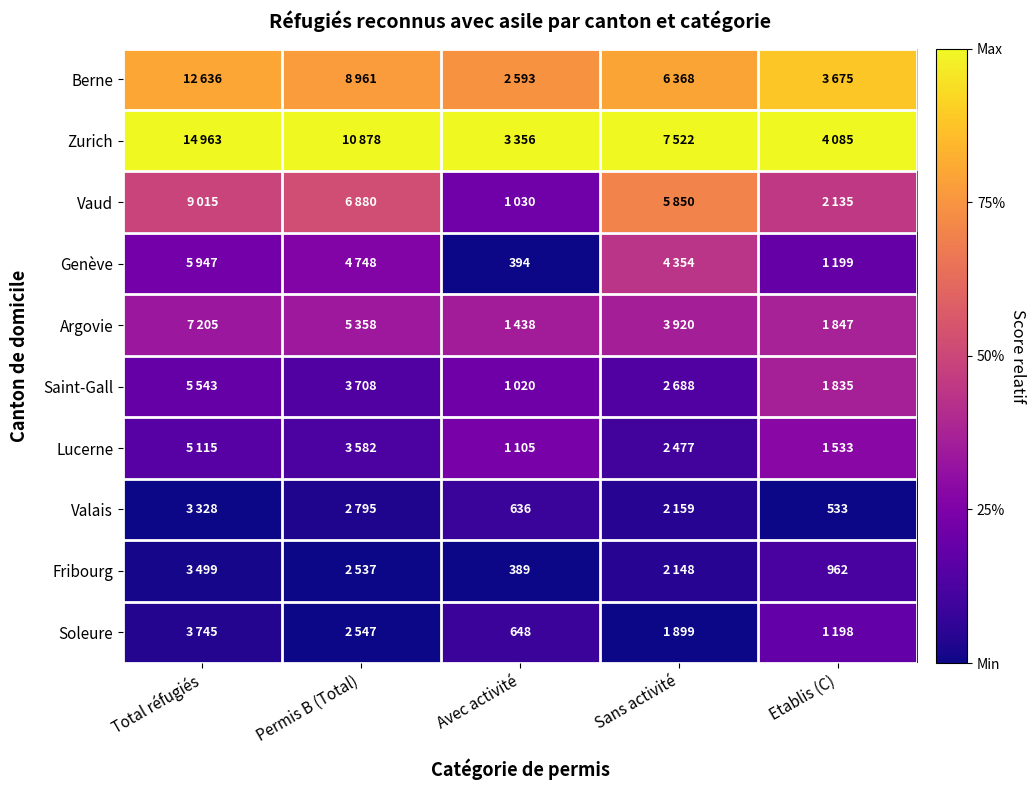

Rank the series at Etablis (C) from lowest to highest value.

Valais, Fribourg, Soleure, Genève, Lucerne, Saint-Gall, Argovie, Vaud, Berne, Zurich